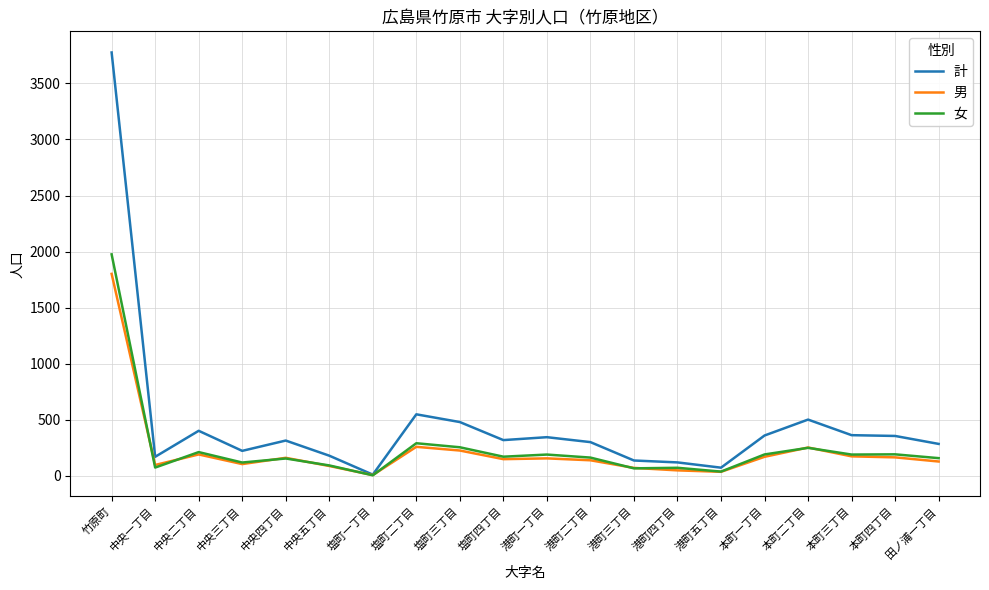

What is the total value across all series at 本町一丁目?

718